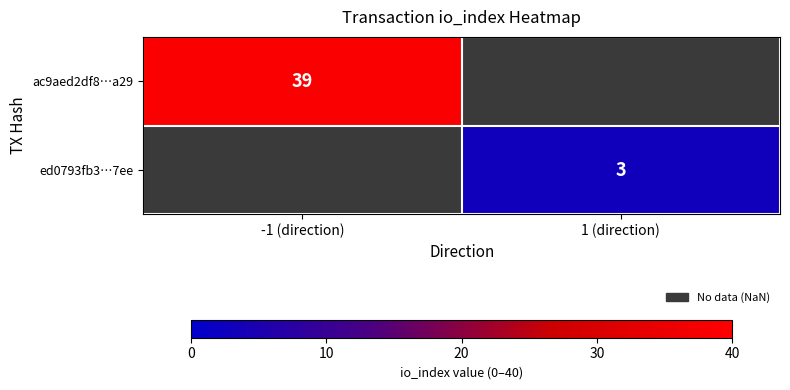

The ed0793fb3…7ee series shows 4 at 1 (direction). True or false?

False